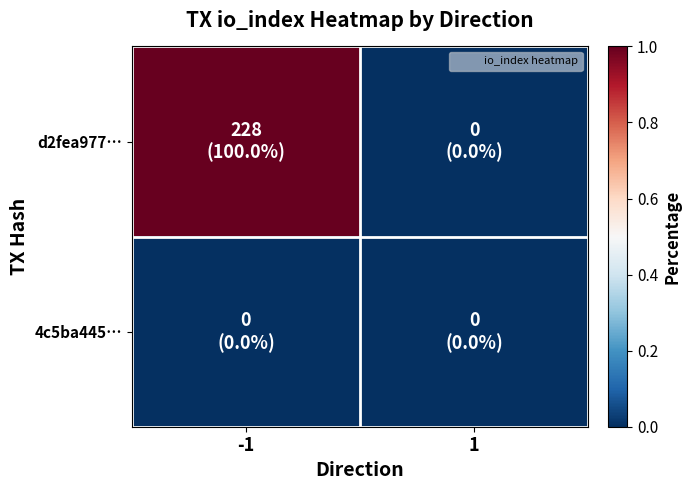

Which series has the largest total across all categories?

d2fea977…